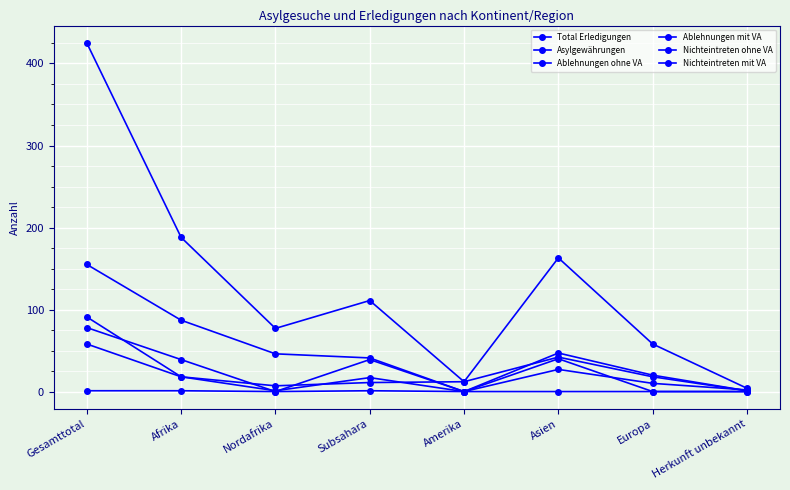

True or false: Nichteintreten ohne VA and Total Erledigungen cross at least once.

False